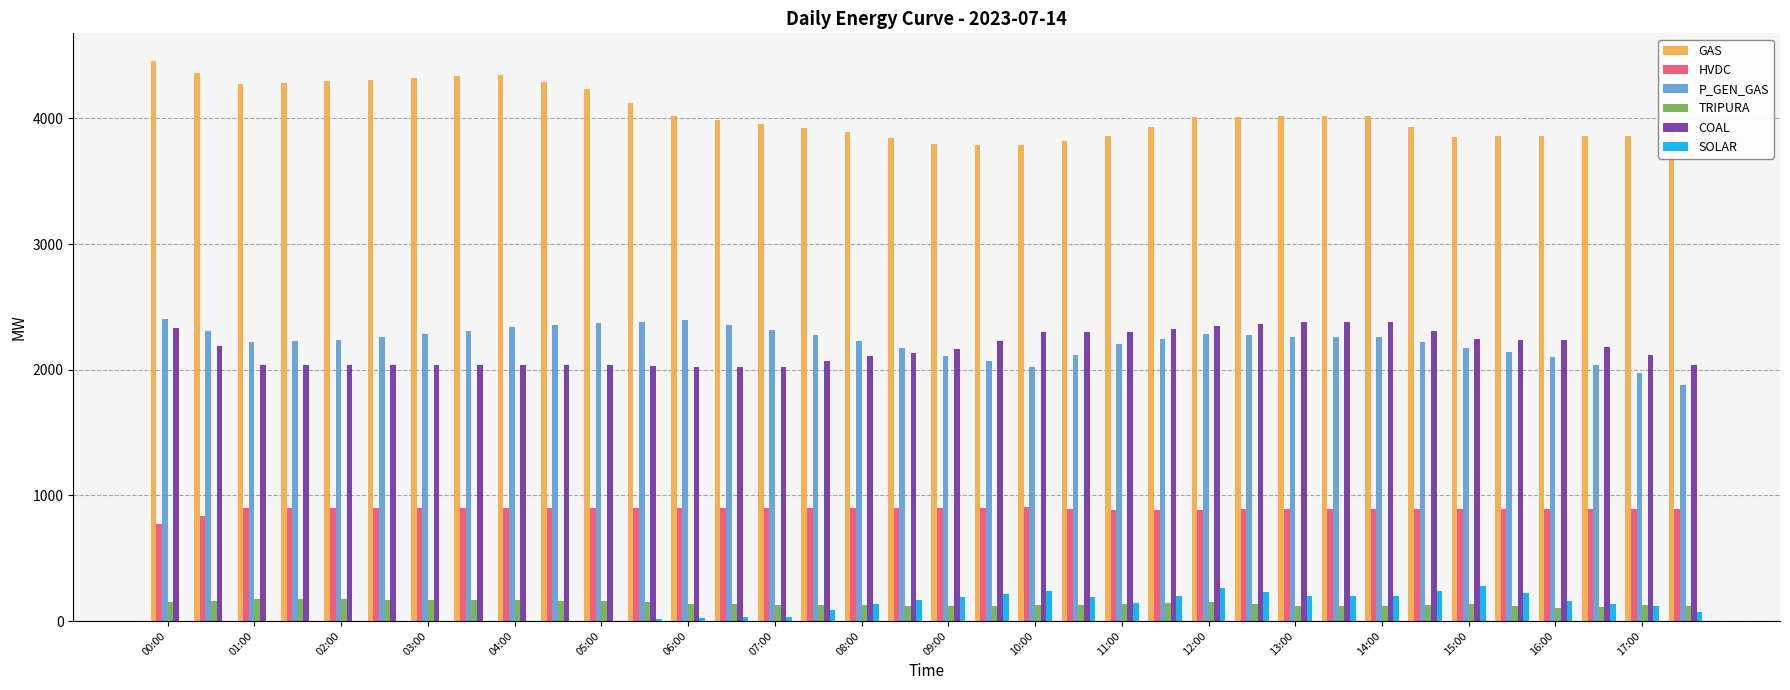

What is the maximum value shown in the chart?

4455.0